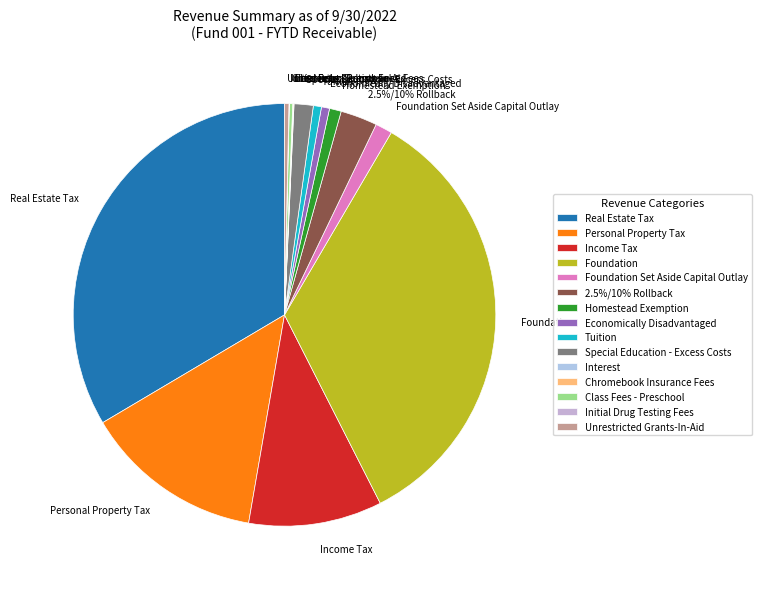

To the nearest percent, what is the difference between the Real Estate Tax and Class Fees - Preschool slice percentages?

33%